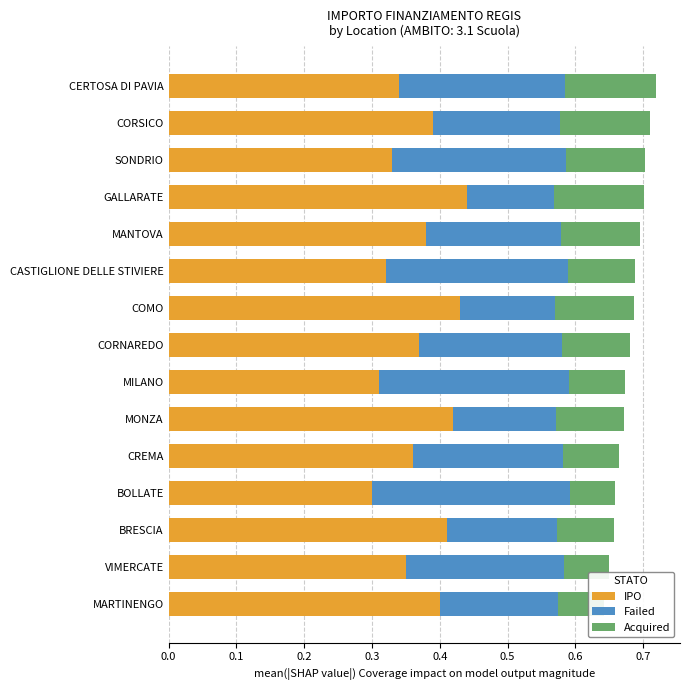

Which series has the largest total across all categories?

IPO